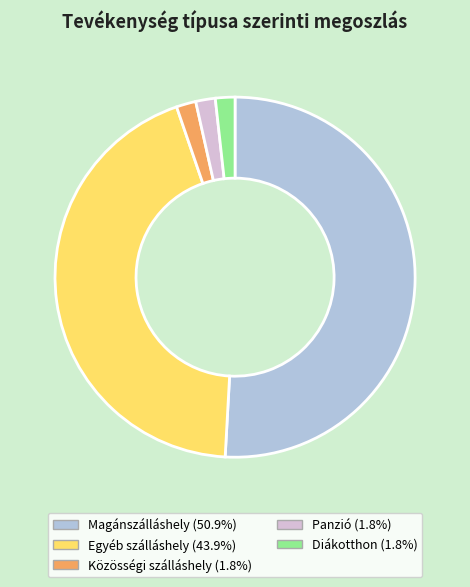

How many segments does this pie chart have?

5